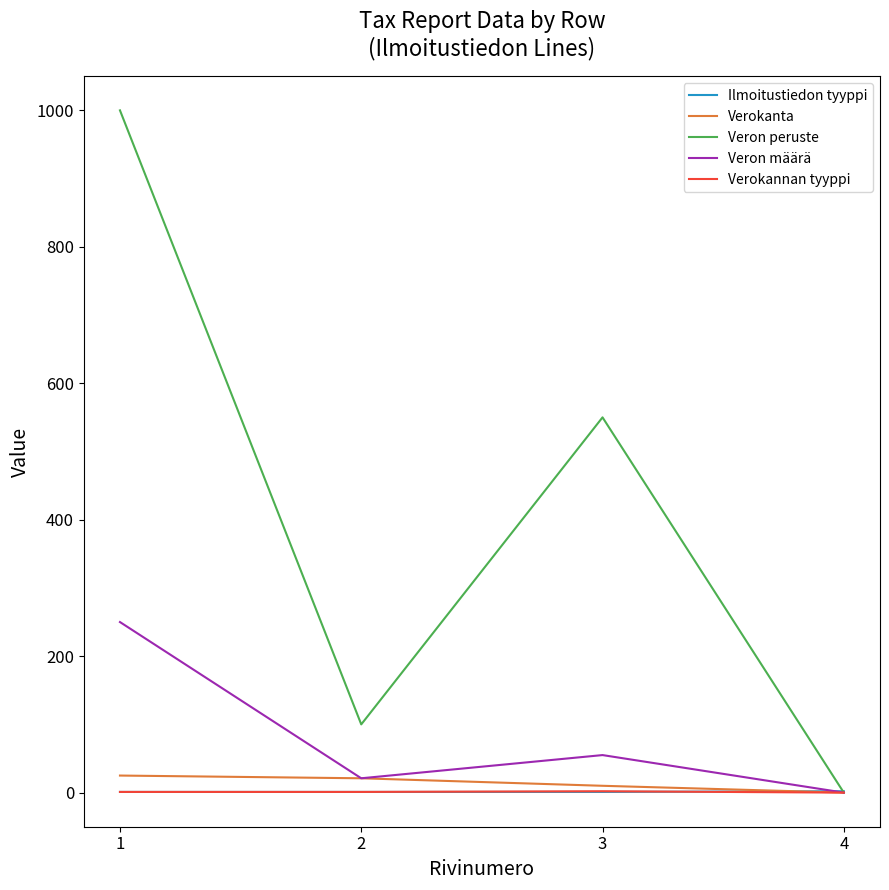

Which series has the largest total across all categories?

Veron peruste